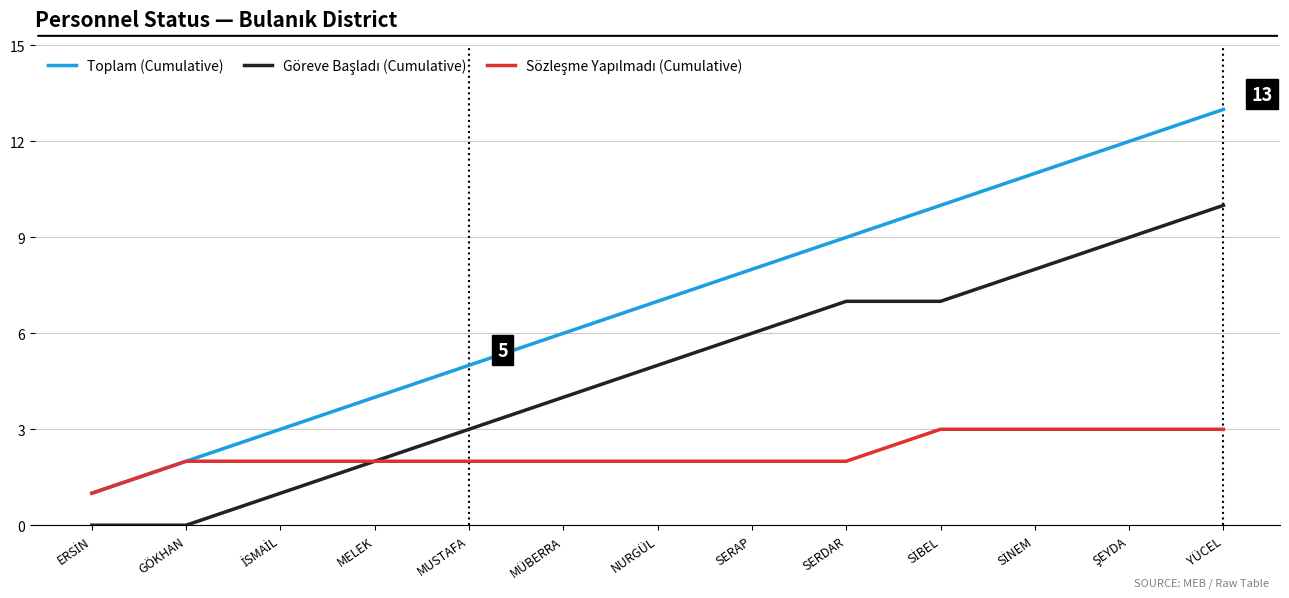

How many categories are shown in the chart?

13